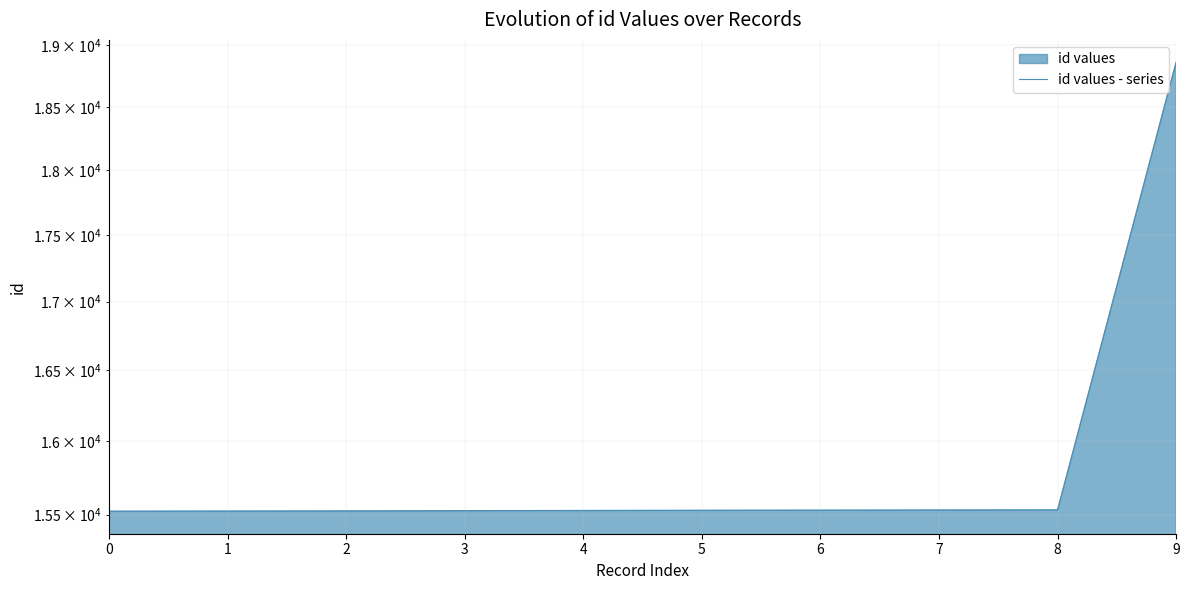

How many lines are shown in the chart?

1